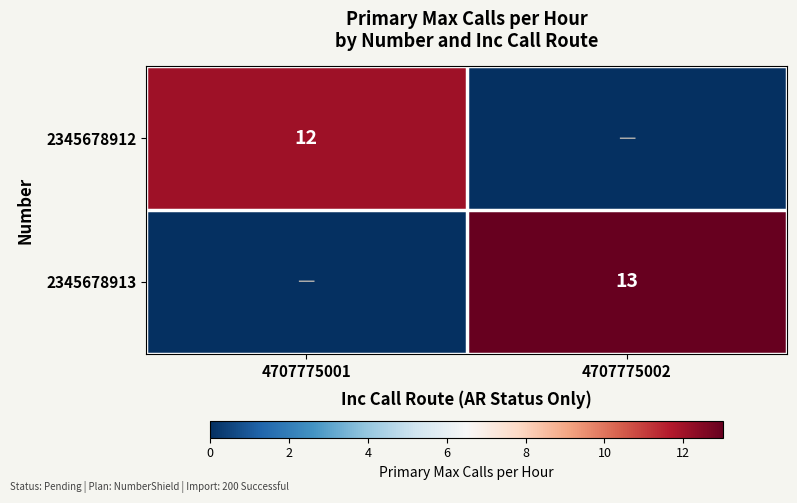

The 2345678913 series shows 13 at 4707775002. True or false?

True